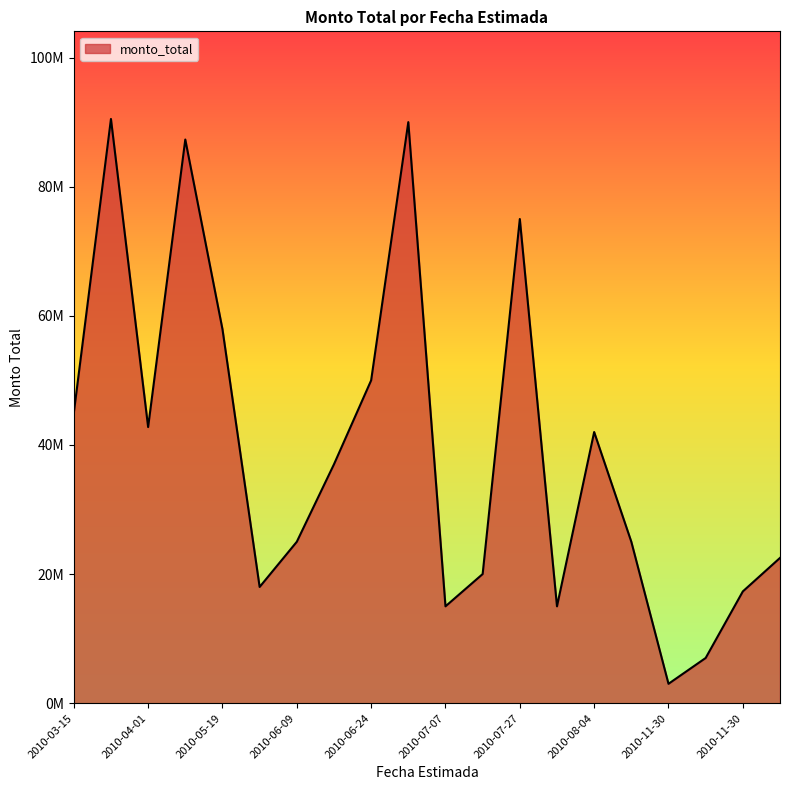

Is this an area chart (filled region under the line)?

Yes